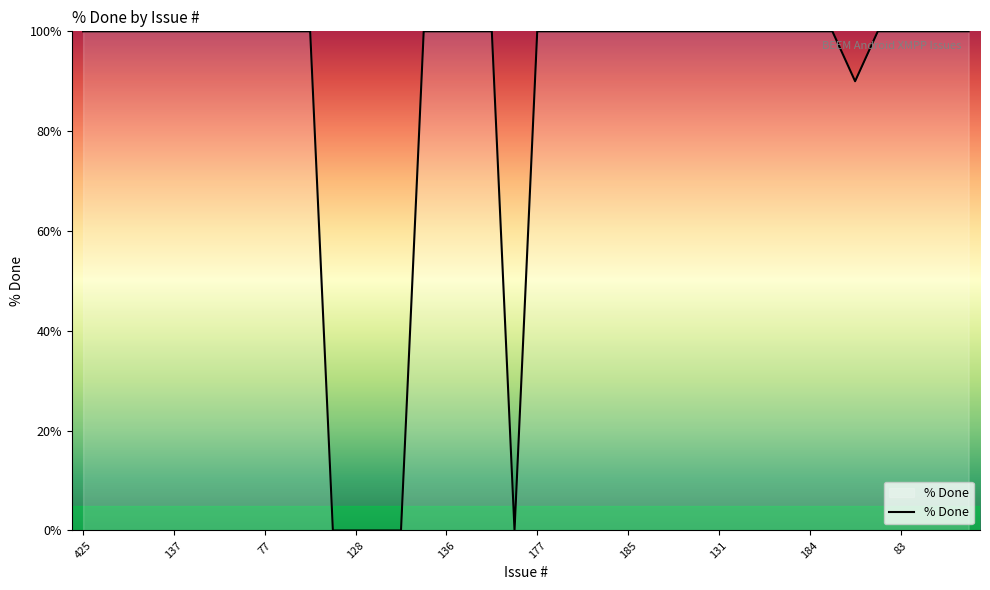

What is the greatest value displayed?

100